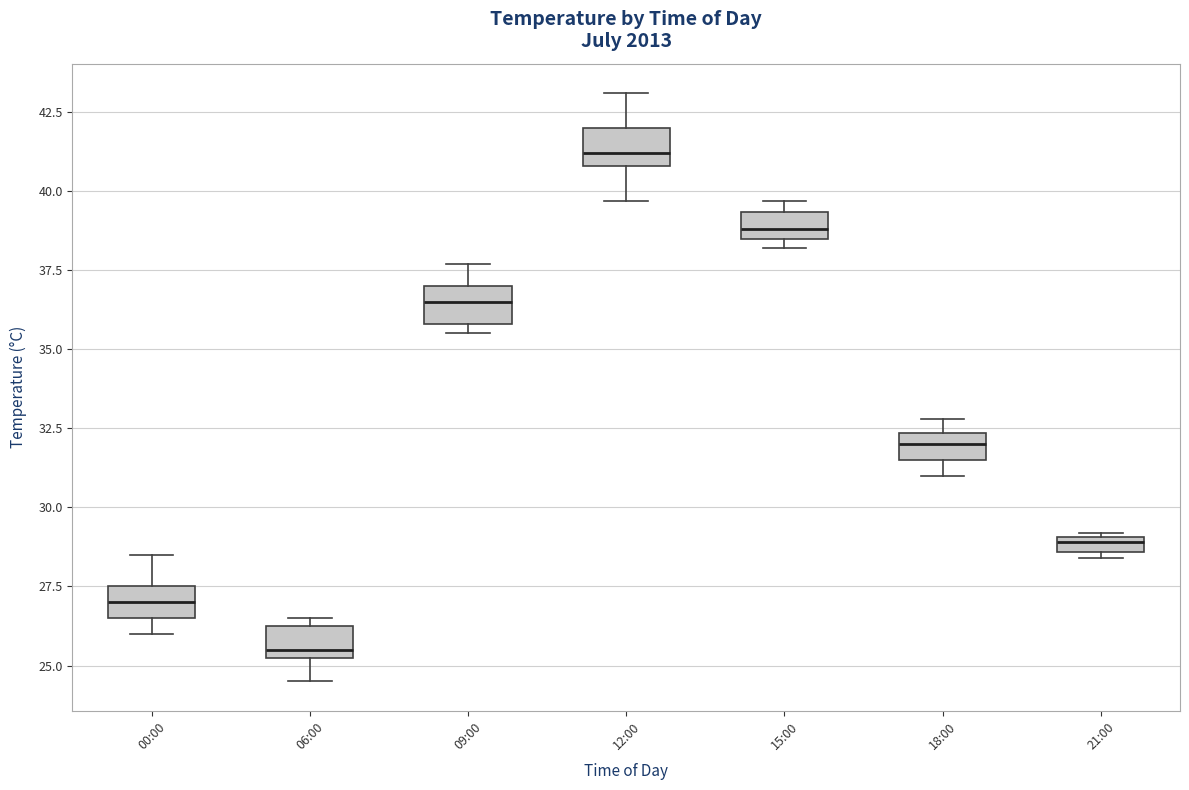

Which box has the lowest median line?

06:00